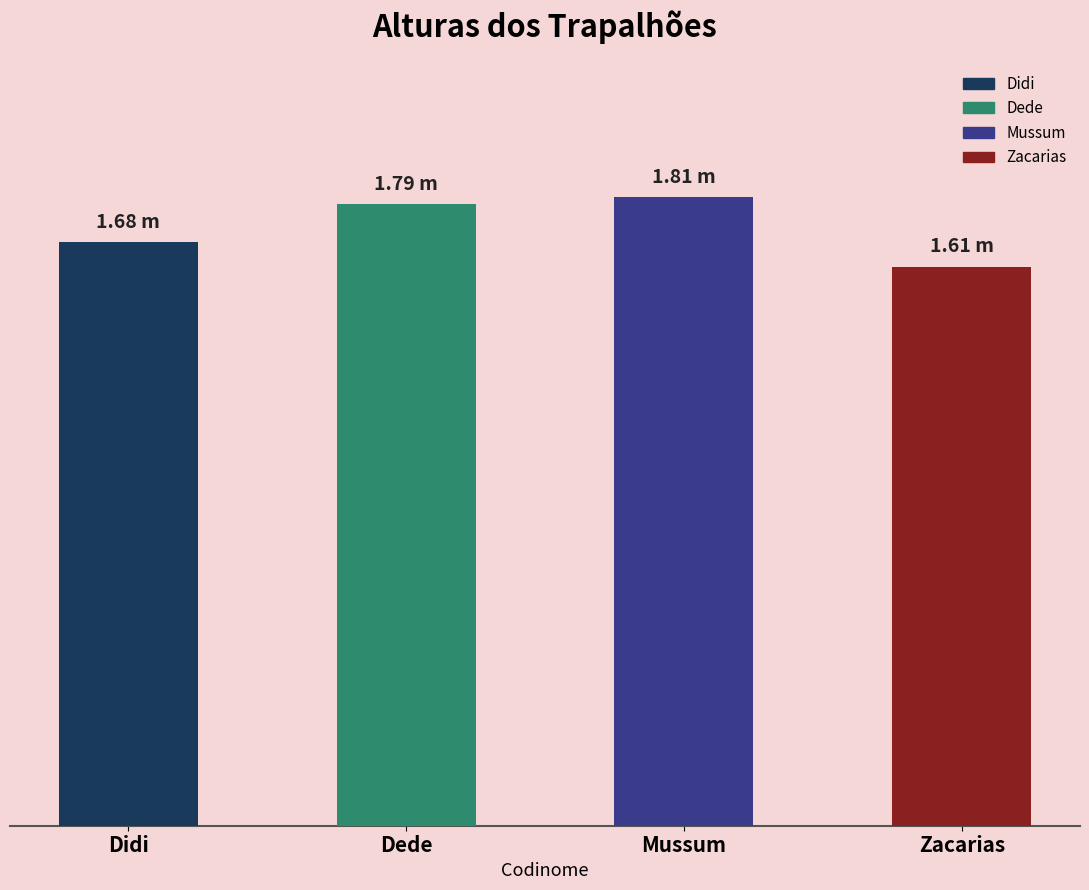

What is the label of the 2nd bar from the right?

Mussum